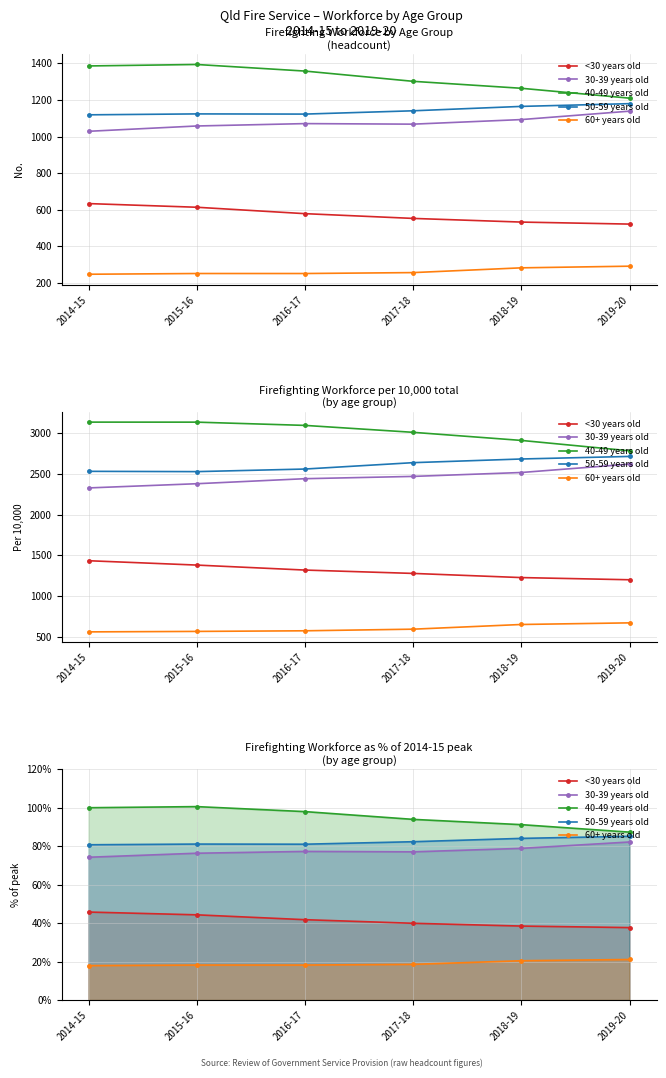

Between 2016-17 and 2018-19, which series saw the biggest shift?

40-49 years old